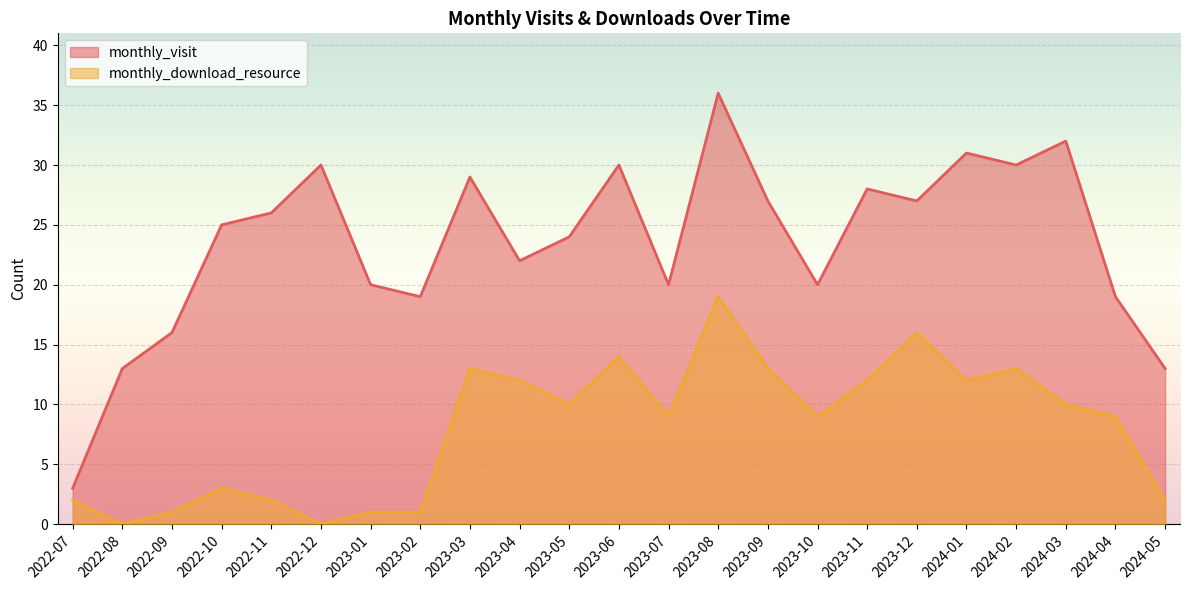

List the series in order of their peak value, lowest first.

monthly_download_resource, monthly_visit